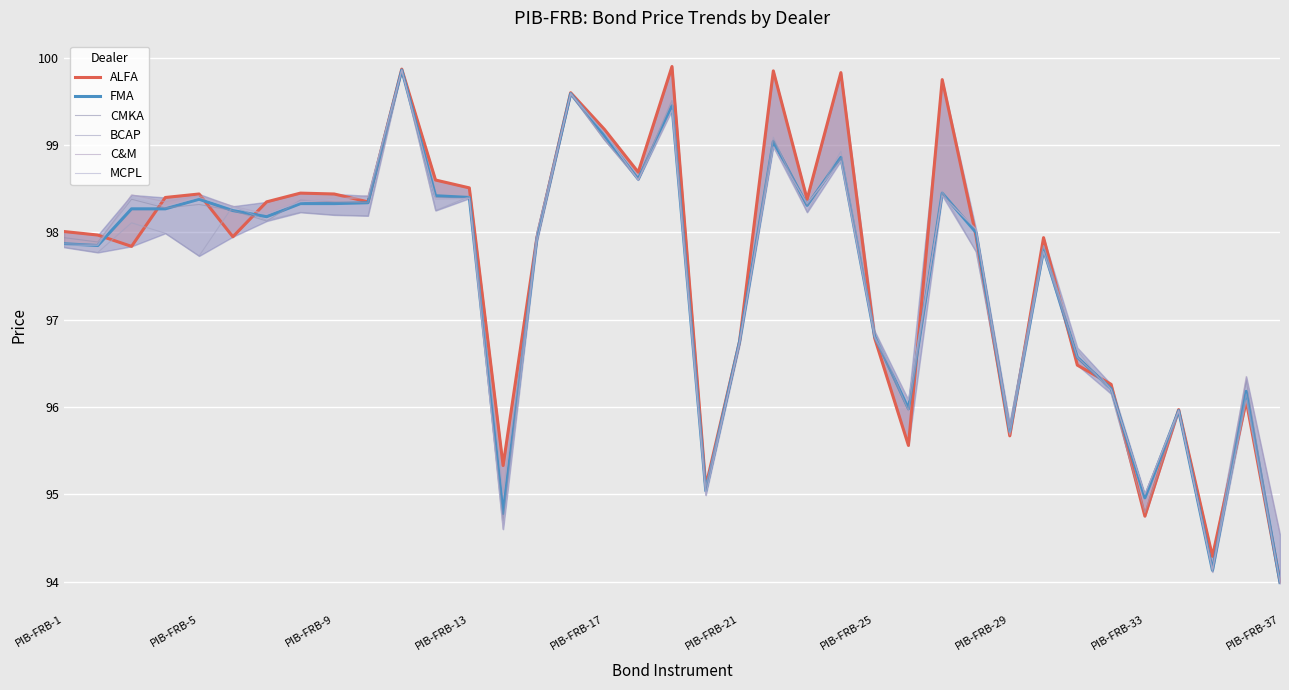

What is the value of the ALFA point at the 4th from the left?

98.4